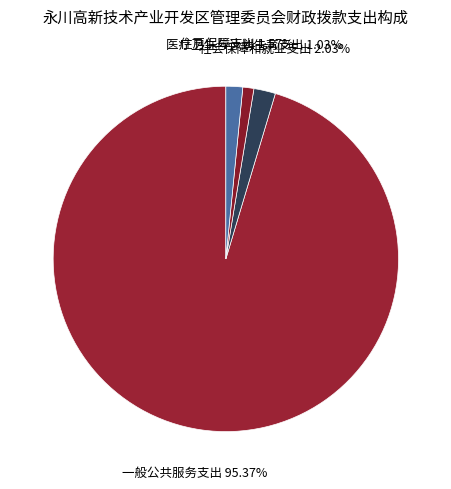

Approximately how many times larger is the value at 医疗卫生与计划生育支出 compared to 住房保障支出?

0.7